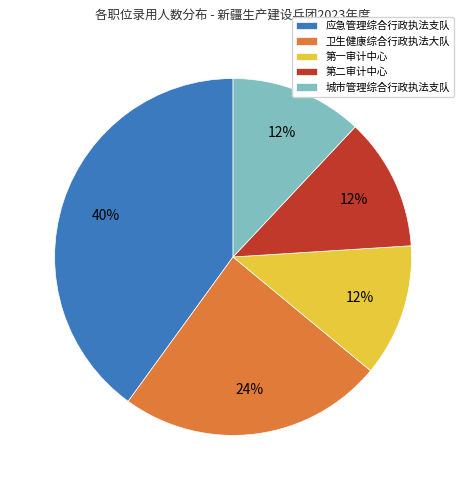

Is there any slice that represents more than half of the pie?

No